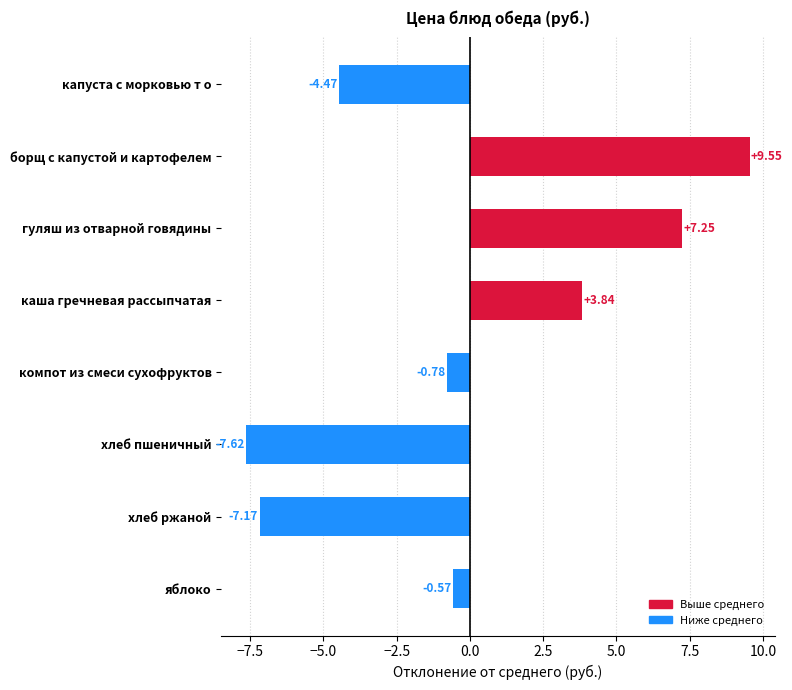

At which category does the chart reach its minimum across all series?

хлеб пшеничный